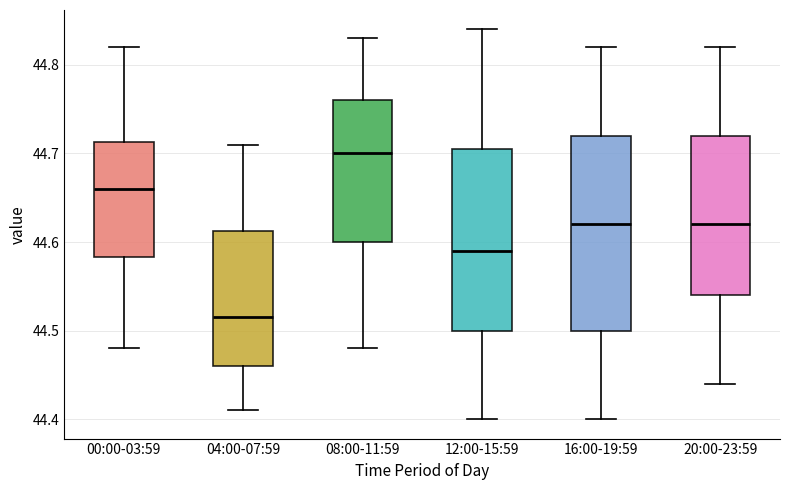

Reading left to right, read every box against the y-axis: the position of its median line, the range the box covers, and the ends of its whiskers. The values are not printed on the chart, so give them approximately, as read against the axis.

00:00-03:59: median 44.66, box 44.58 to 44.71, whiskers 44.48 to 44.82
04:00-07:59: median 44.52, box 44.46 to 44.61, whiskers 44.41 to 44.71
08:00-11:59: median 44.70, box 44.60 to 44.76, whiskers 44.48 to 44.83
12:00-15:59: median 44.59, box 44.50 to 44.71, whiskers 44.40 to 44.84
16:00-19:59: median 44.62, box 44.50 to 44.72, whiskers 44.40 to 44.82
20:00-23:59: median 44.62, box 44.54 to 44.72, whiskers 44.44 to 44.82